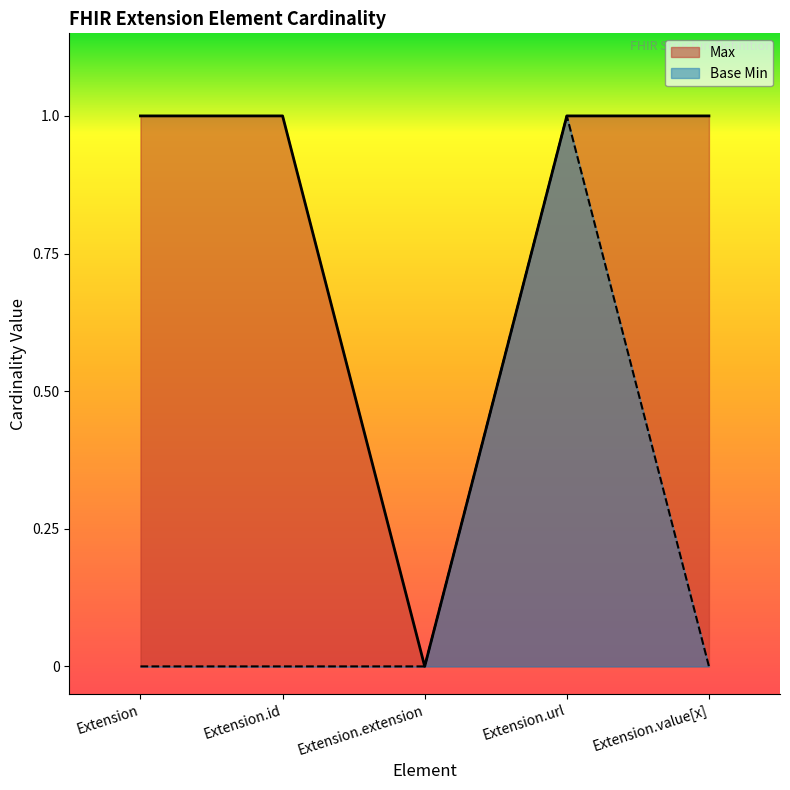

Which label corresponds to the smallest value in the chart?

Extension.extension